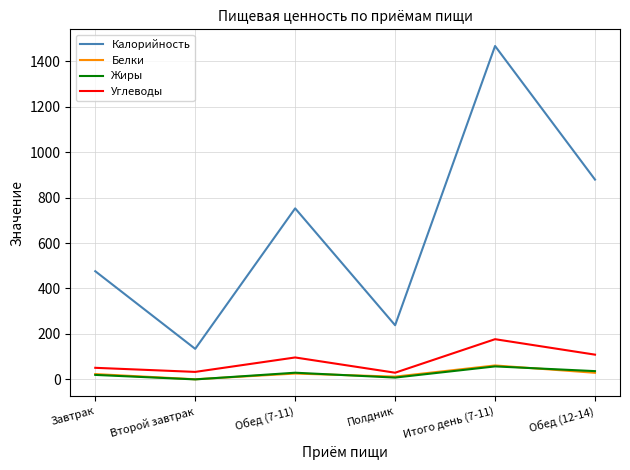

Is the value of Калорийность at Обед (12-14) greater than the value of Углеводы at Второй завтрак?

Yes